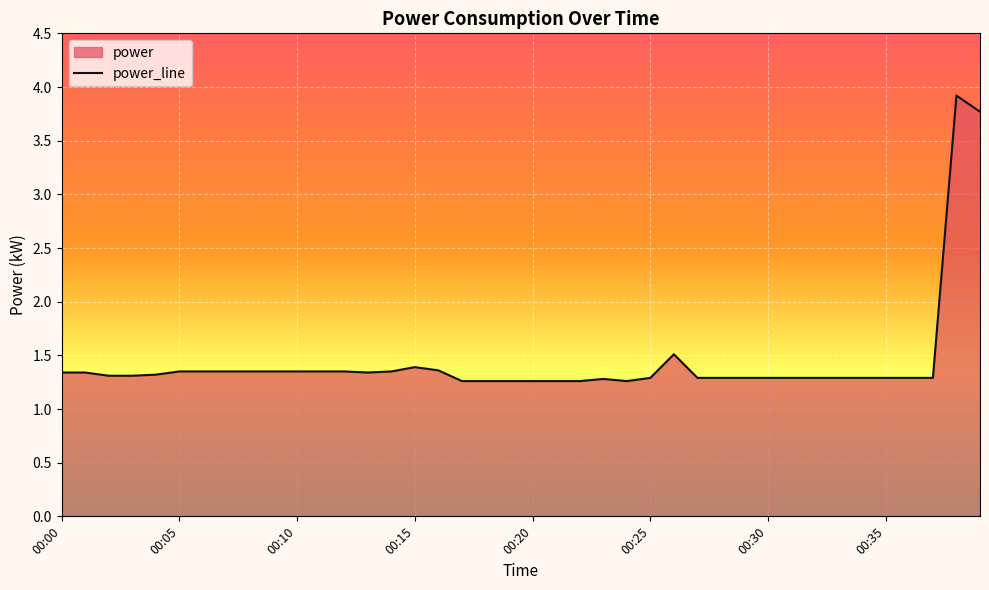

Count the number of data series in this chart.

1